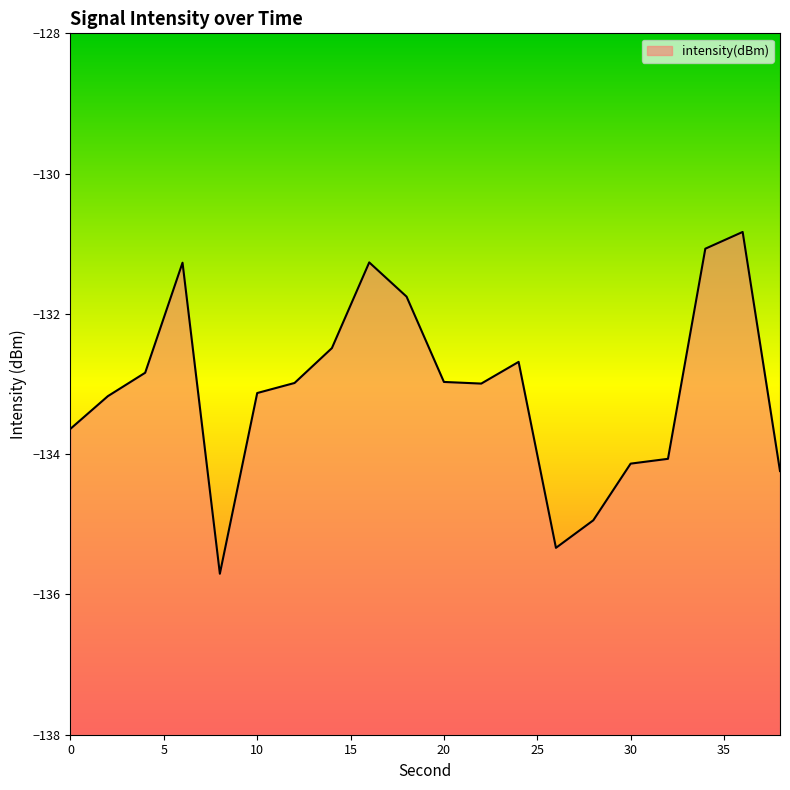

Which category has the highest value across all series?

36